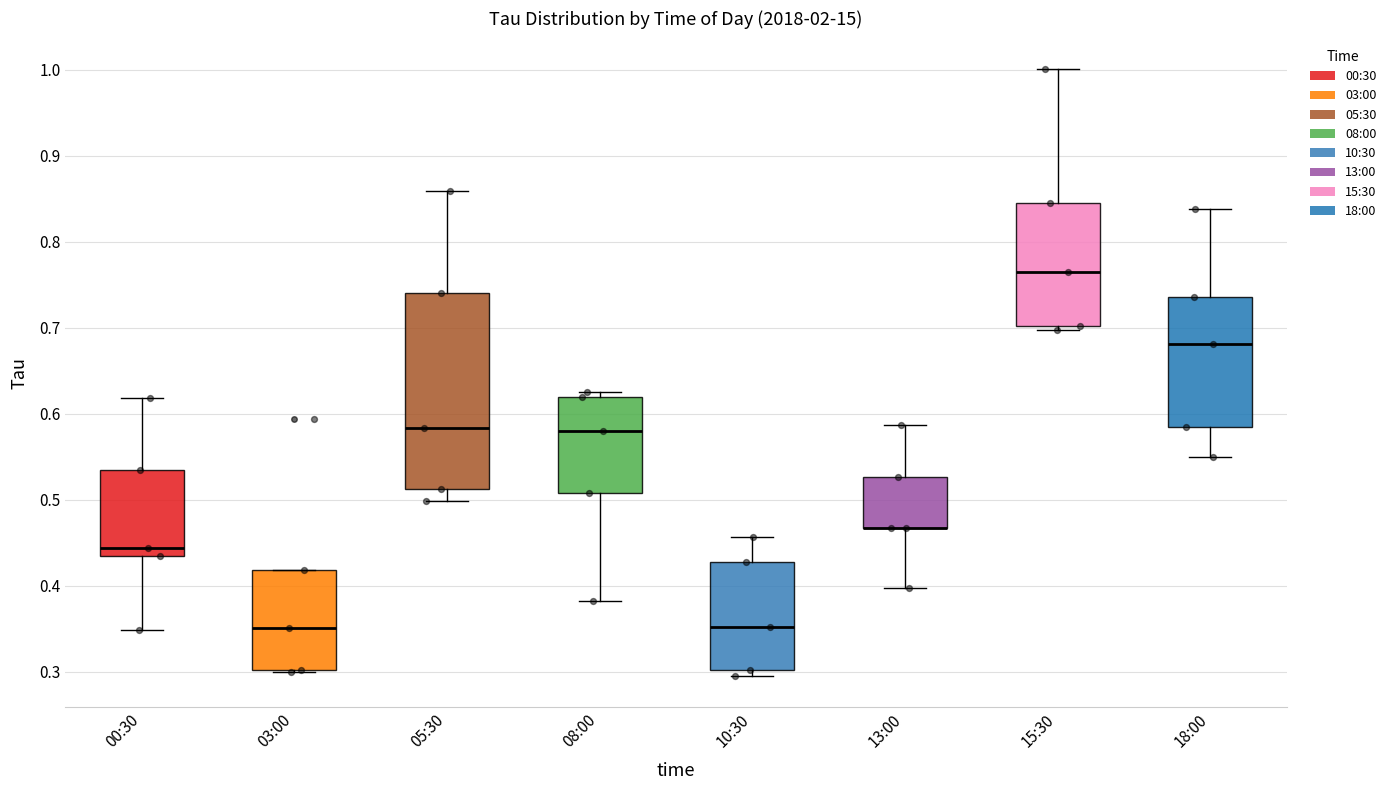

Where is the lower edge of the box for 03:00 on the y-axis? The values are not printed on the chart, so give them approximately, as read against the axis.

0.30